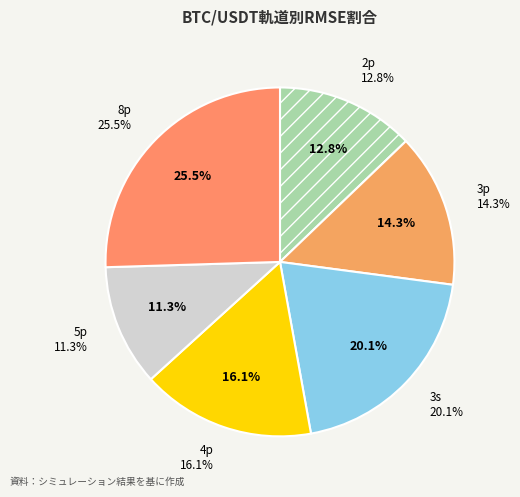

What is the largest slice in the pie chart?

8p